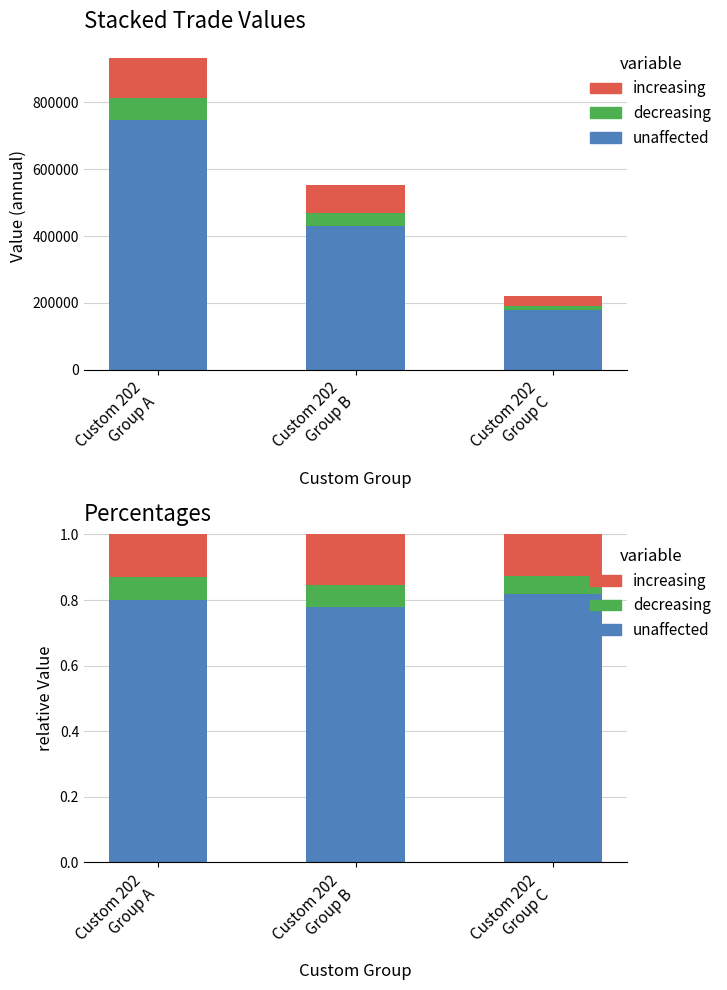

Between Custom 202
Group B and Custom 202
Group C, which series saw the biggest shift?

unaffected